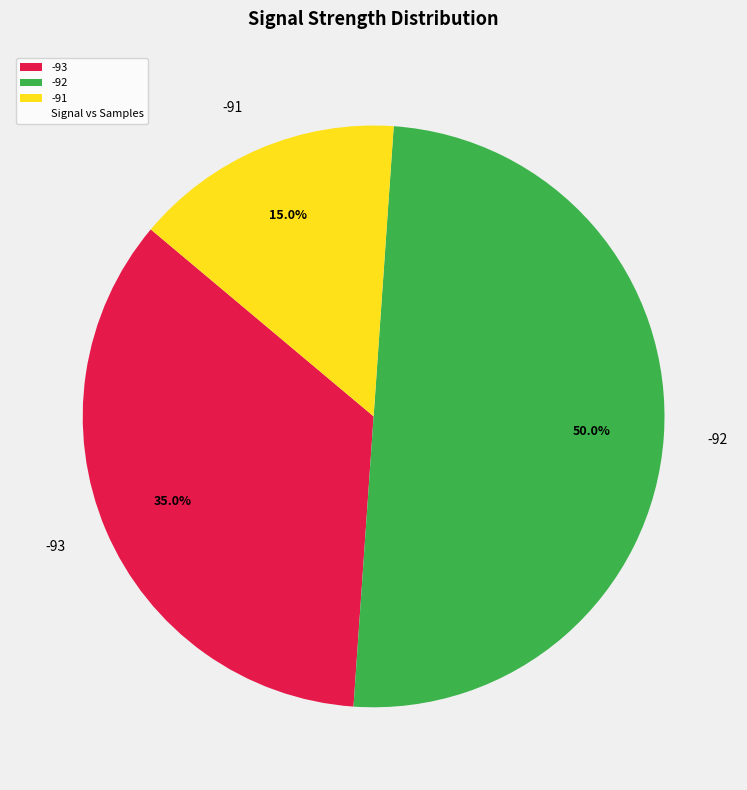

Which category has the biggest portion of the pie?

-92